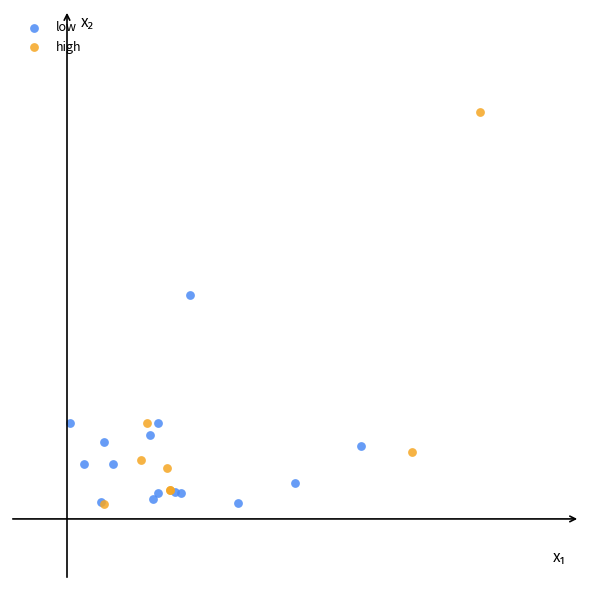

Which series contains the highest Y value?

high